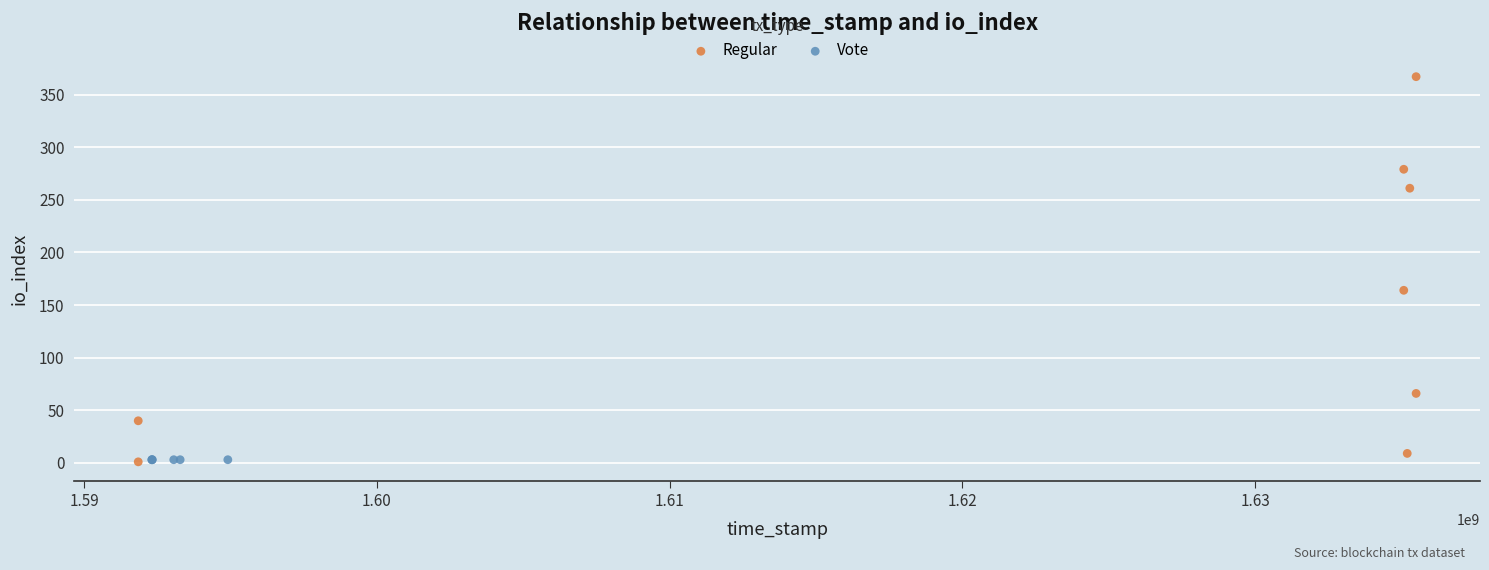

Which series contains the highest Y value?

Regular